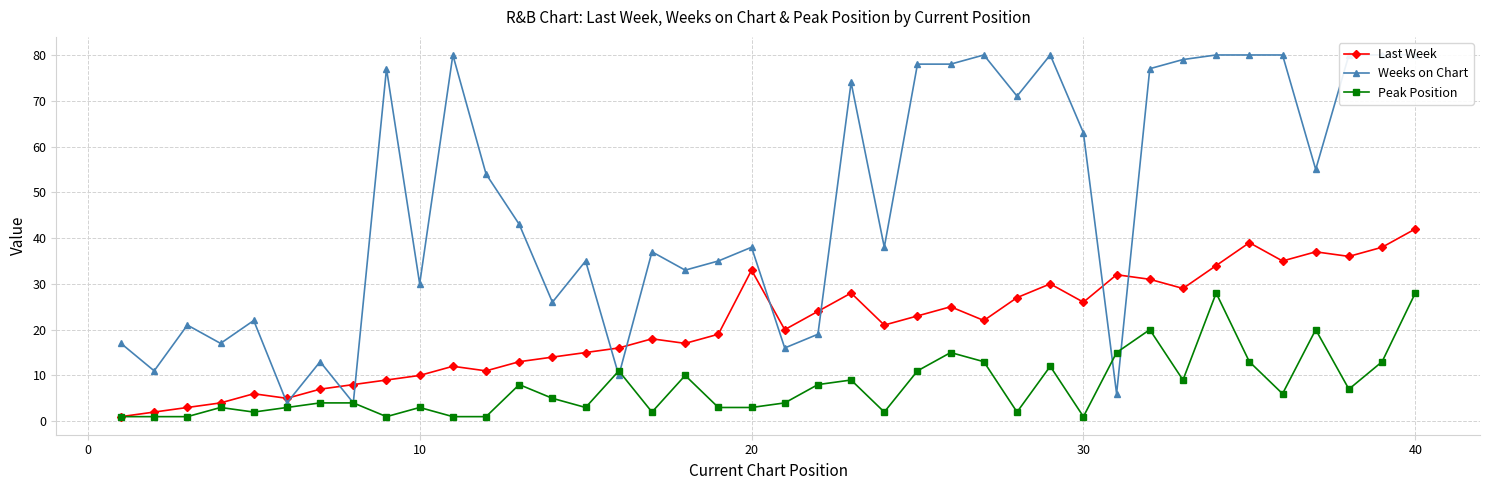

List the series in order of their overall mean, highest first.

Weeks on Chart, Last Week, Peak Position